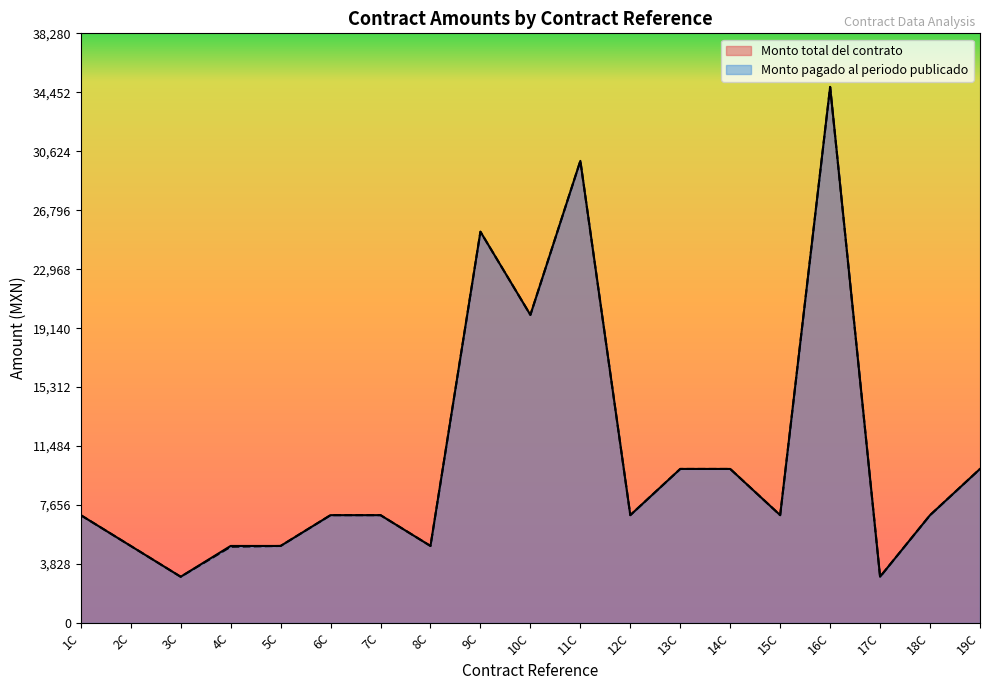

What is the difference between the second highest and second lowest values in the Monto pagado al periodo publicado series?

27000.0